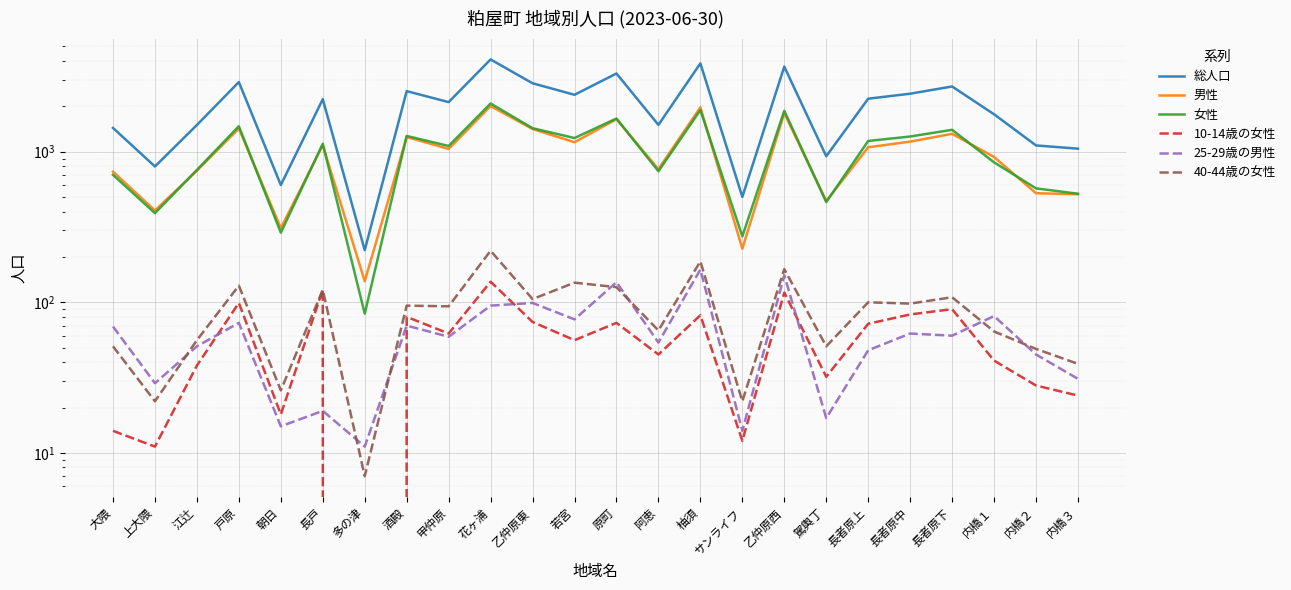

At which category does the chart reach its minimum across all series?

多の津